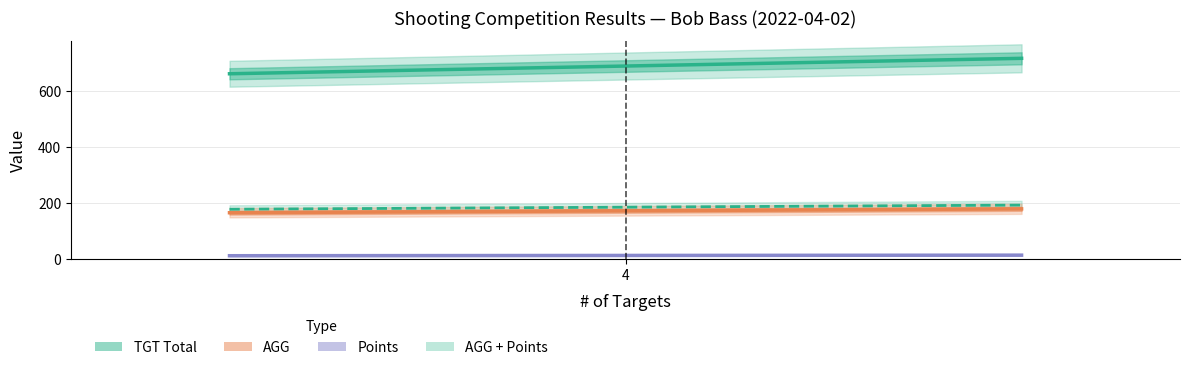

How many data points does each series have?

3